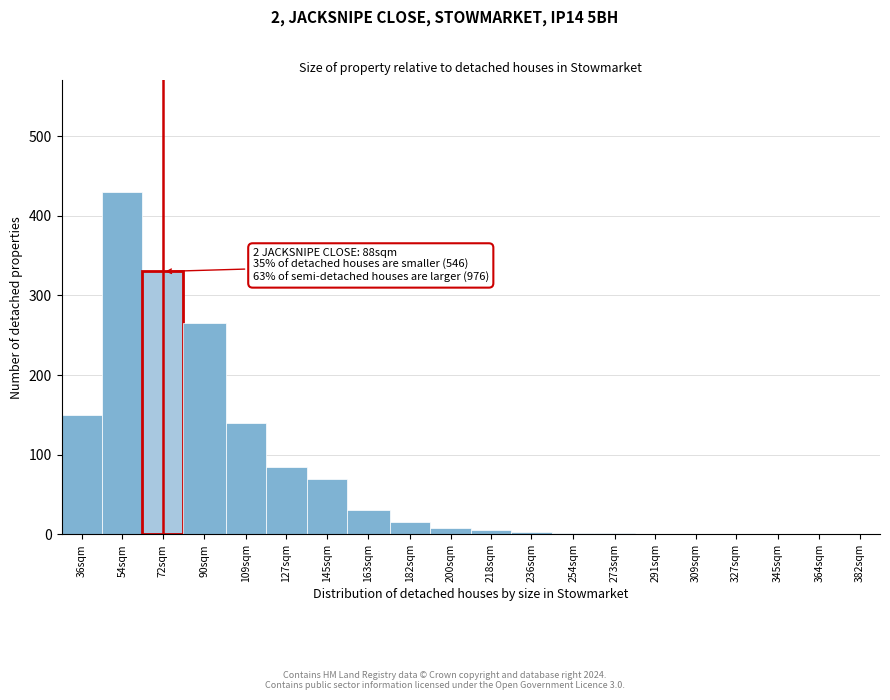

The chart shows a value of 0 at 345sqm. True or false?

True